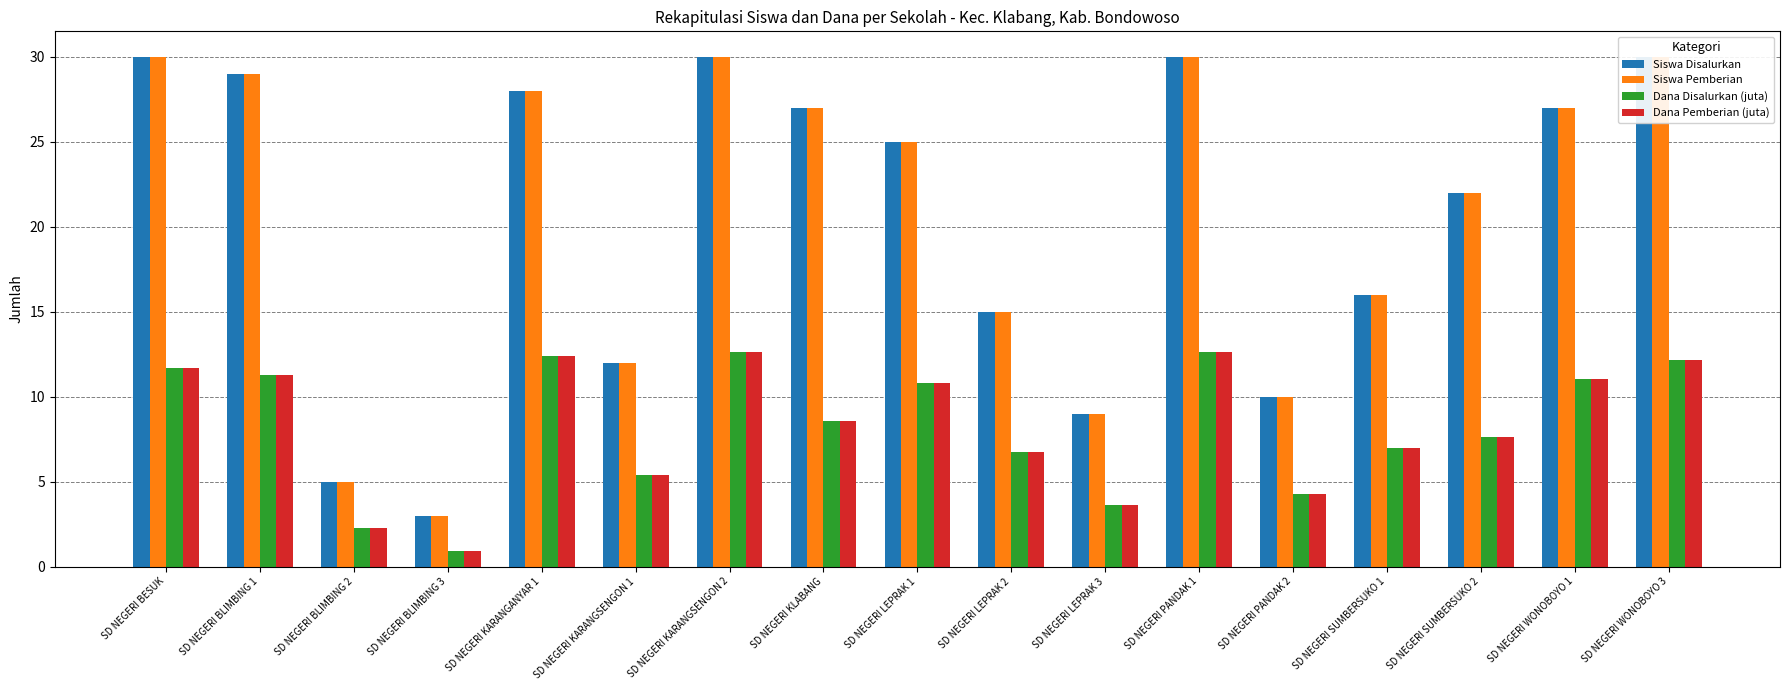

Rank the series at SD NEGERI BLIMBING 3 from lowest to highest value.

Dana Disalurkan (juta), Dana Pemberian (juta), Siswa Disalurkan, Siswa Pemberian